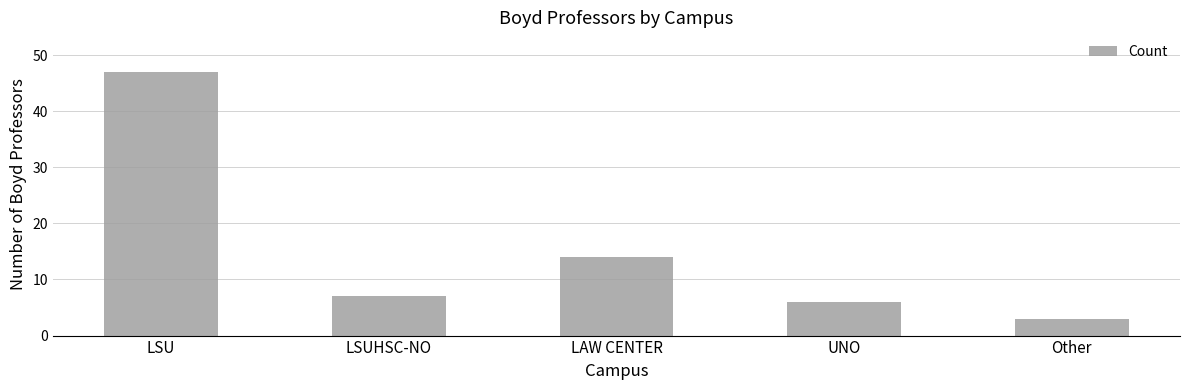

Rank the categories by value from highest to lowest.

LSU, LAW CENTER, LSUHSC-NO, UNO, Other